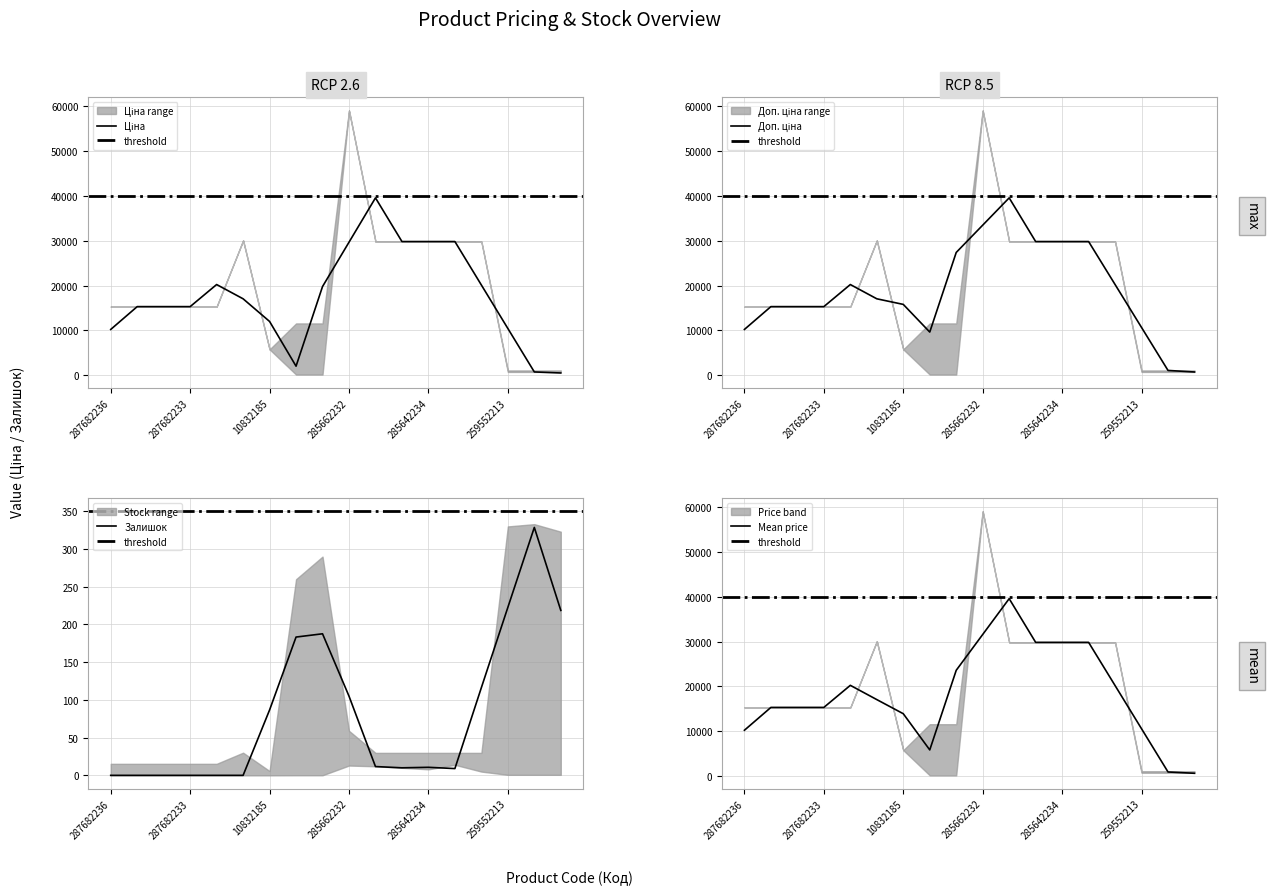

Does the chart display data point markers on the line(s)?

No